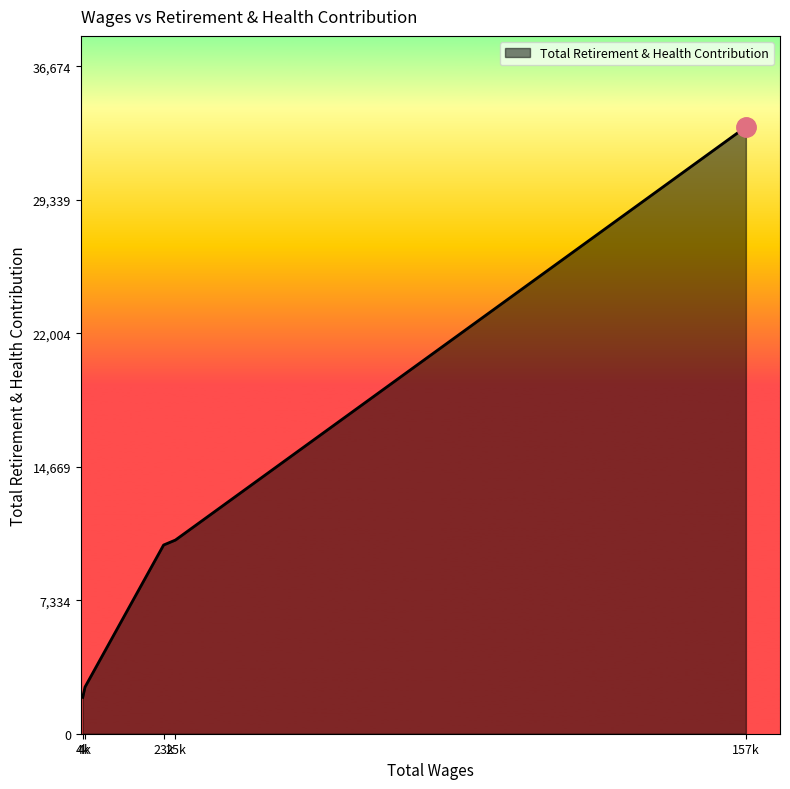

Reading left to right, extract all data points from this chart.

157031.0=33340	25787.0=10642	23062.0=10368	4980.0=2565	4455.0=1996